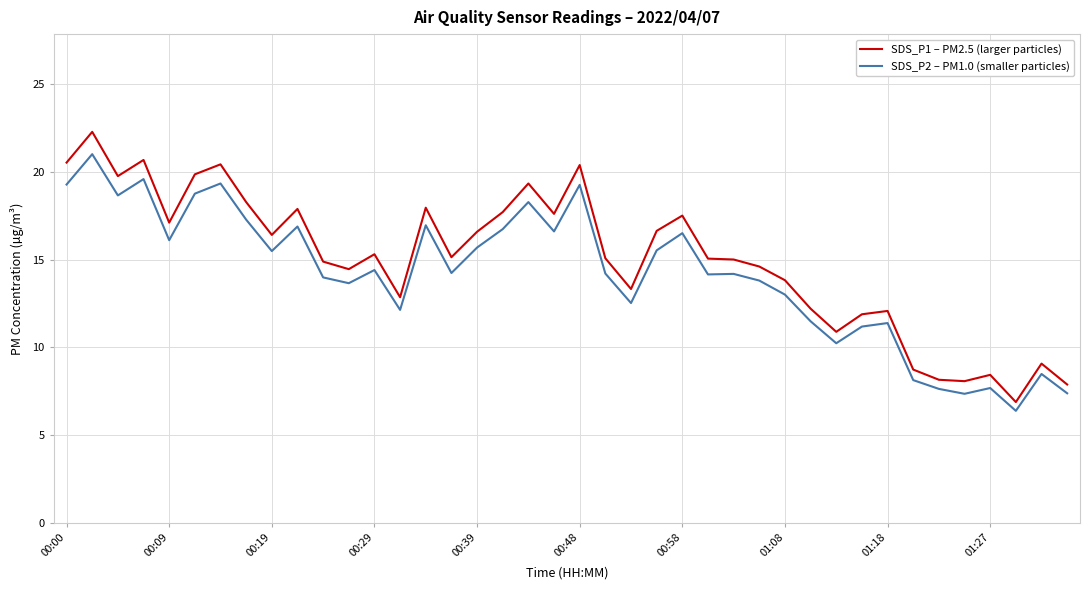

Count the number of data series in this chart.

2